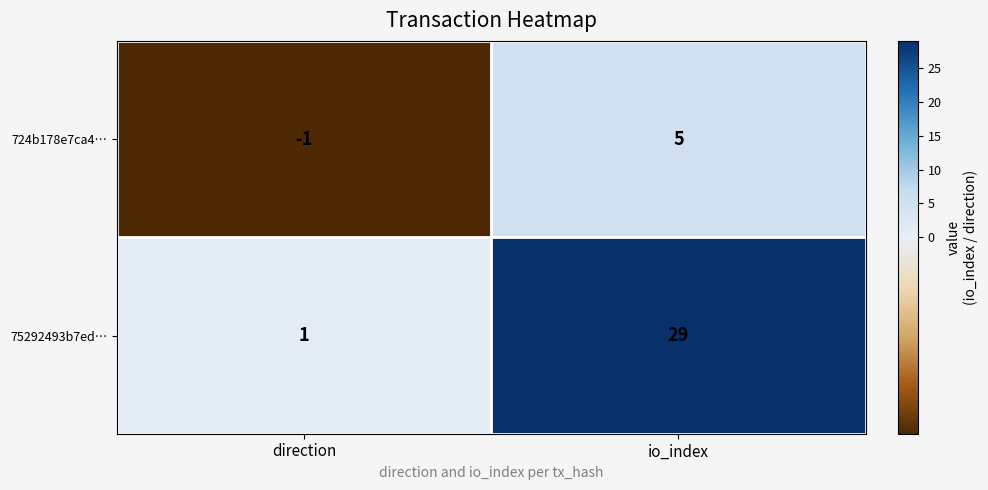

What is the sum of the 724b178e7ca4… values at direction and io_index?

4